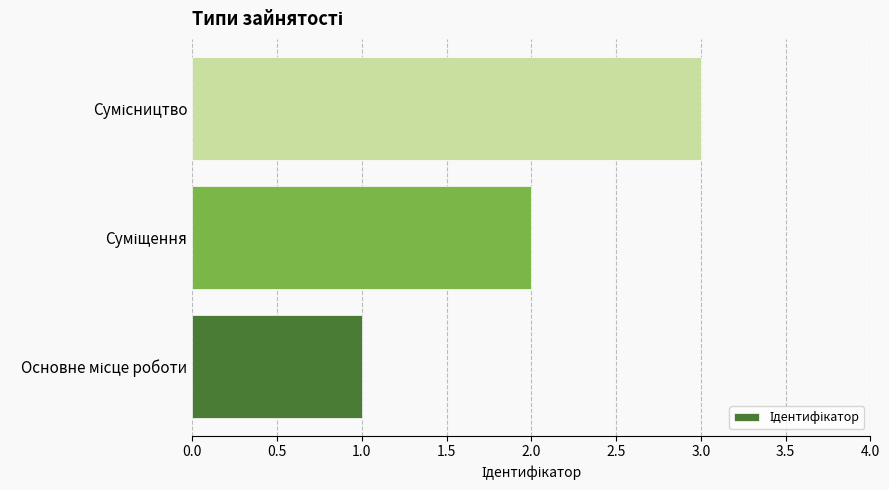

What is the greatest value displayed?

3